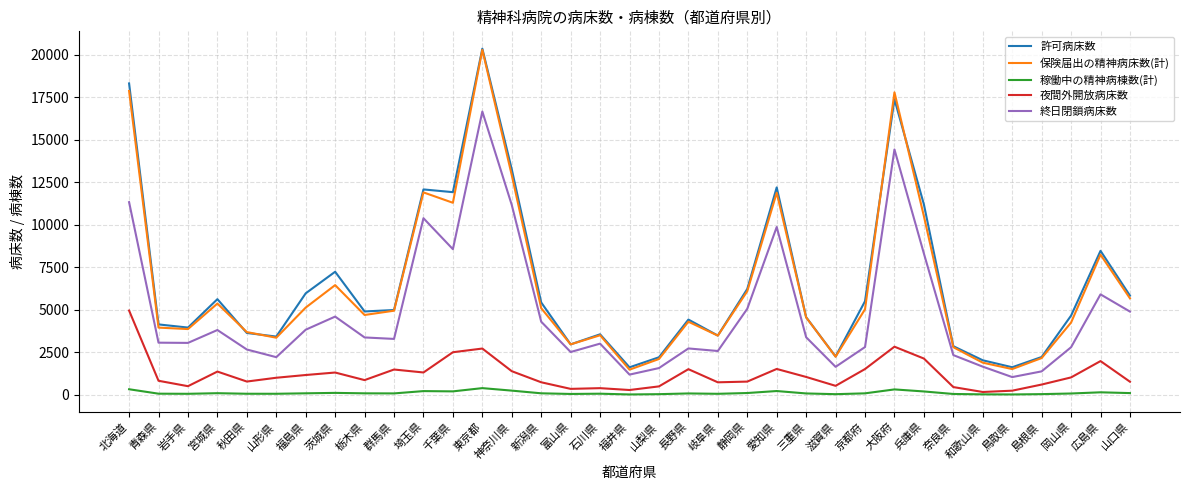

True or false: 許可病床数 and 稼働中の精神病棟数(計) cross at least once.

False